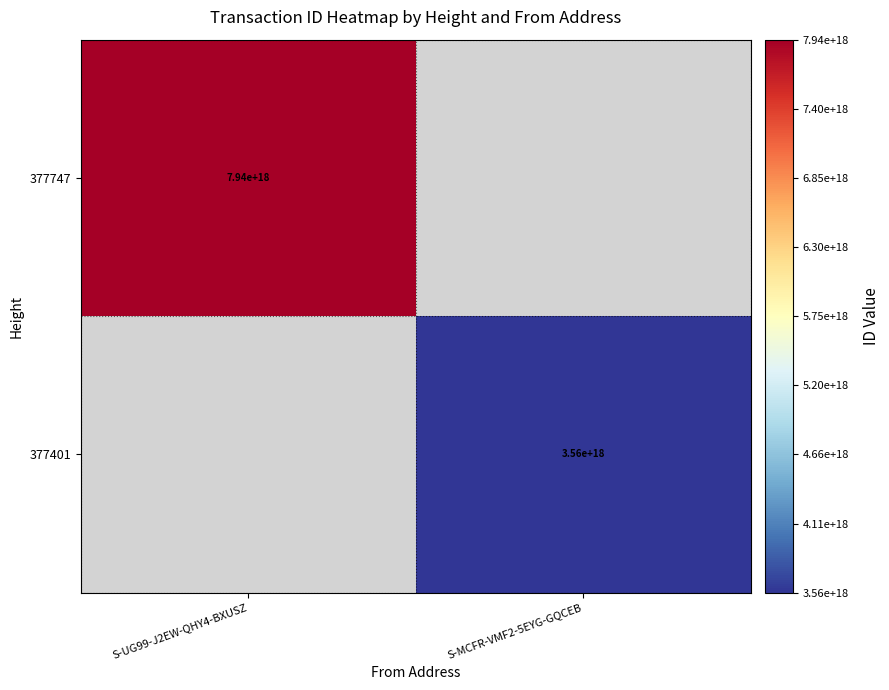

What is the smallest value displayed?

3560508606819646464.0